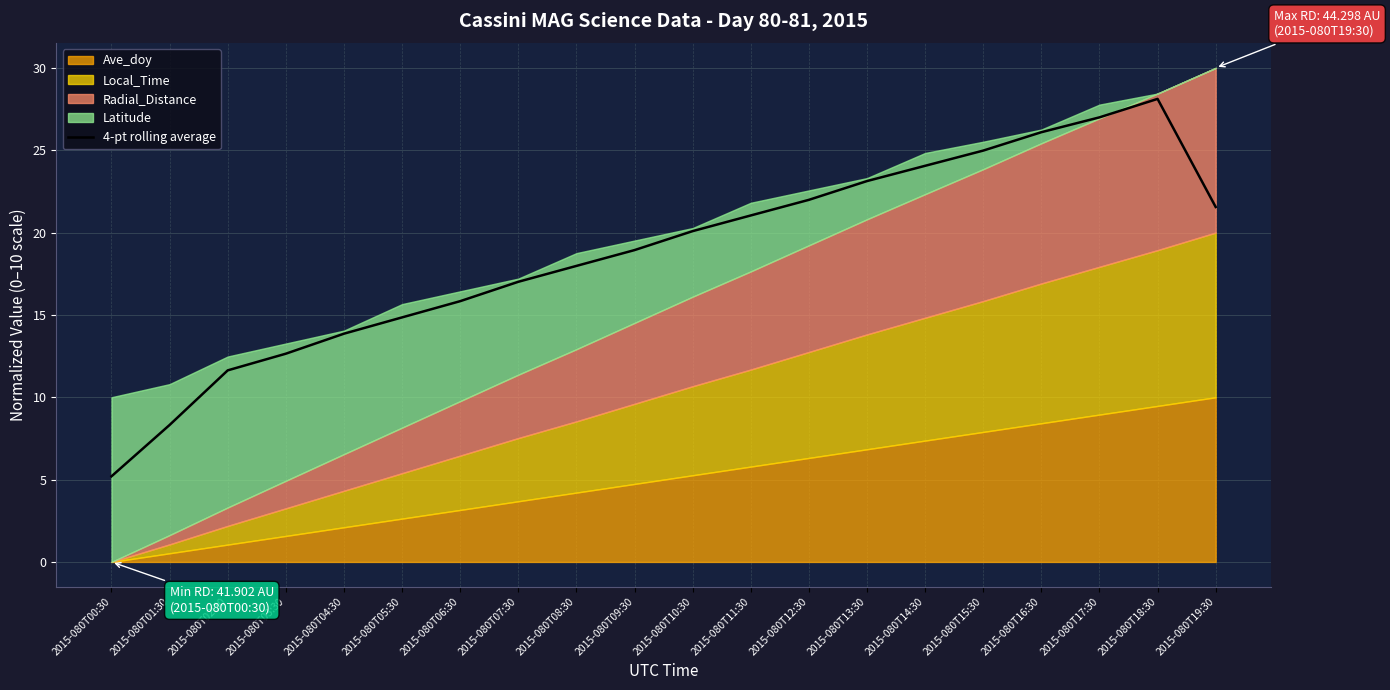

What position from the left is 2015-080T03:30?

4